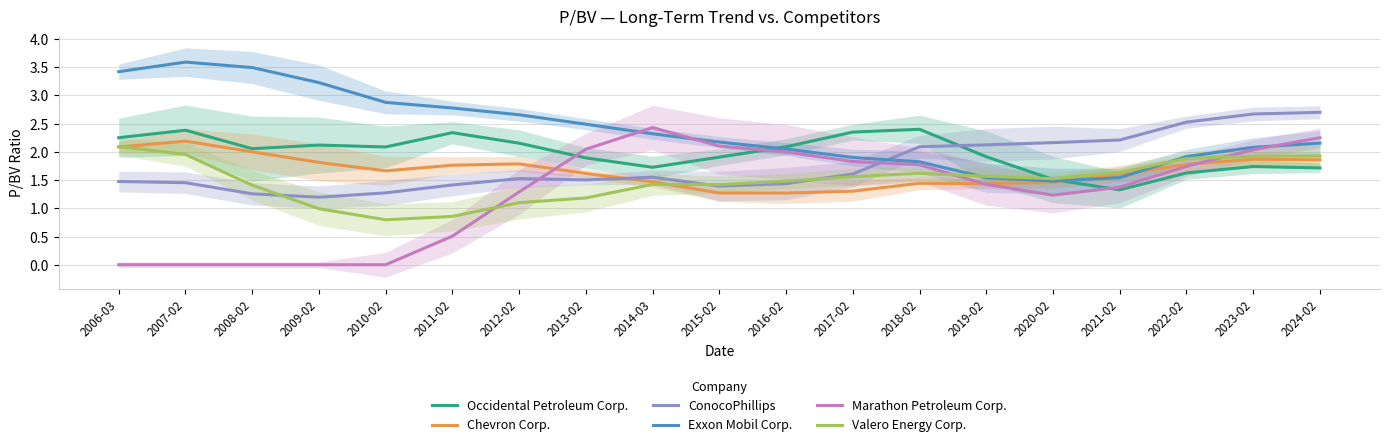

How many times do ConocoPhillips and Exxon Mobil Corp. cross each other?

1